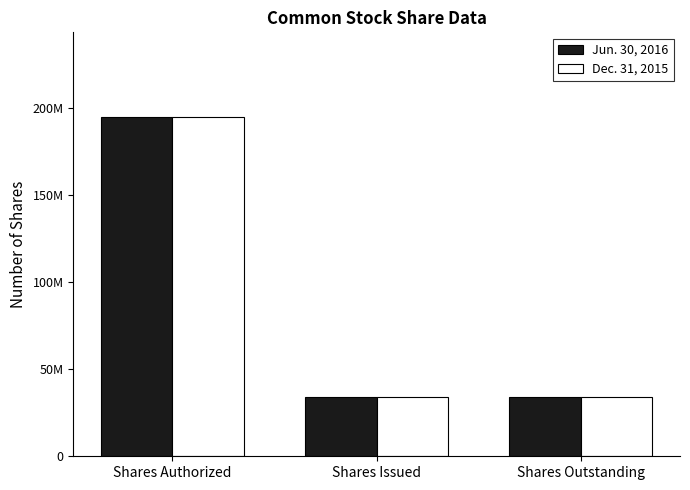

True or false: Dec. 31, 2015 has a value of 195000000 at Shares Authorized.

True